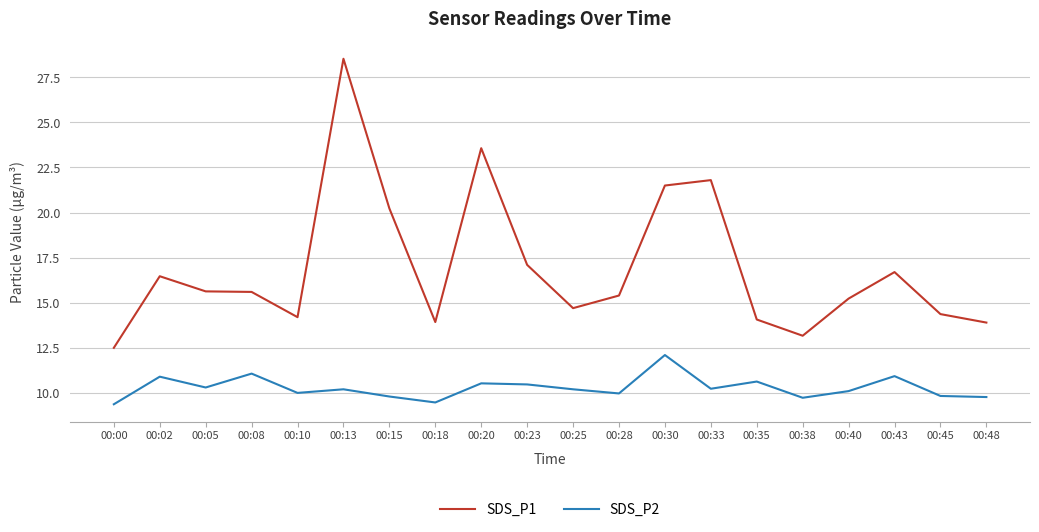

Where is SDS_P1 nearest to the value 20?

00:15